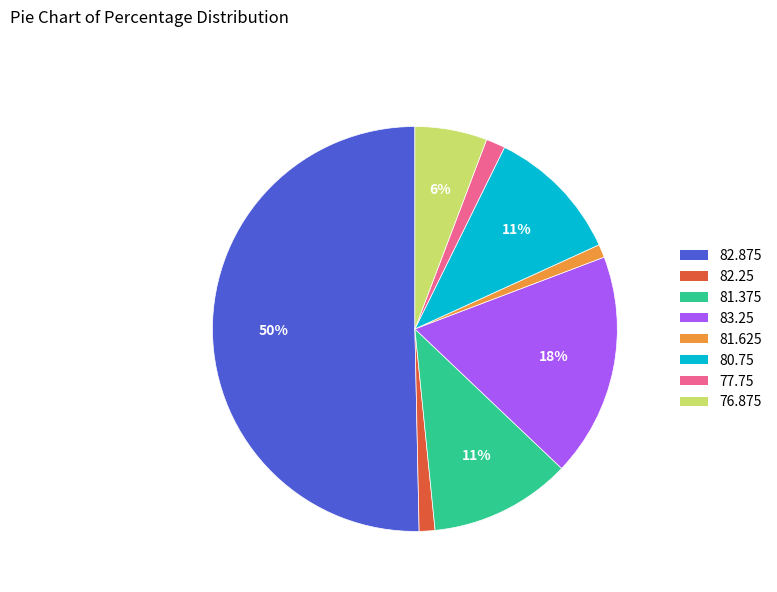

To the nearest percent, what is the average slice percentage?

12%